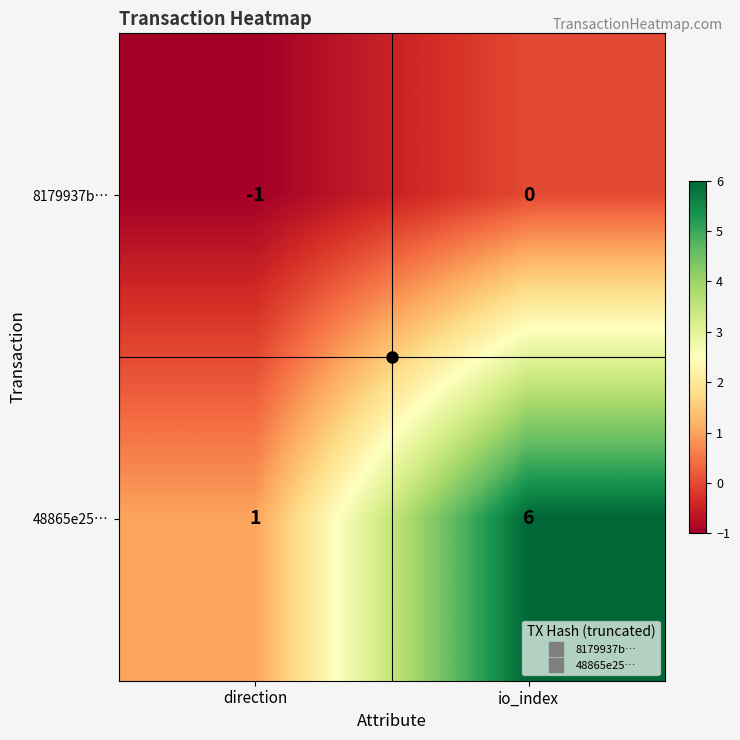

List the labels in order of 8179937b… value, largest first.

io_index, direction